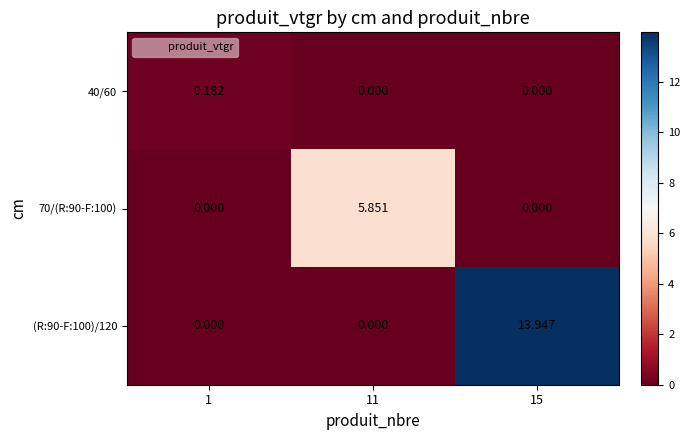

Count the number of categories in the chart.

3